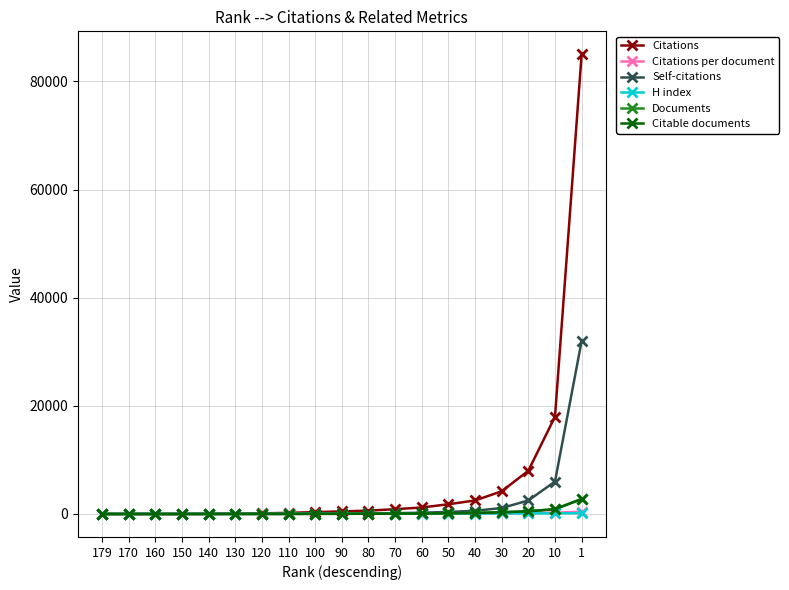

Count the number of data series in this chart.

6